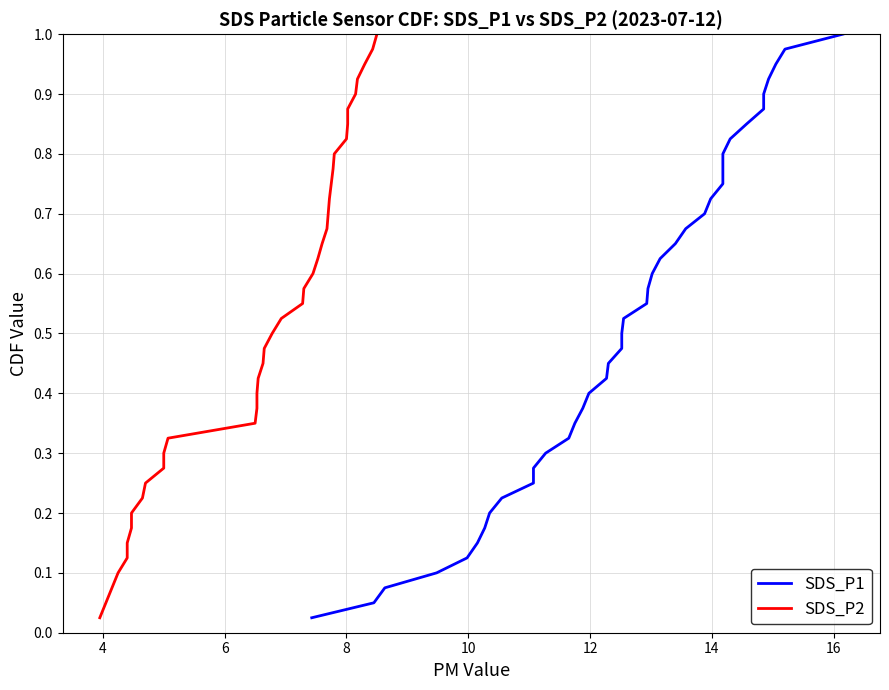

What is the greatest value displayed?

1.0